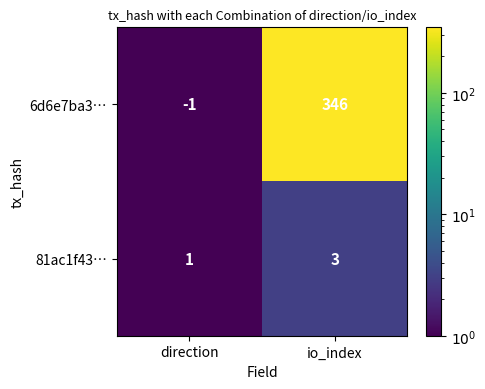

Which category has the highest value in the 6d6e7ba3… series?

io_index